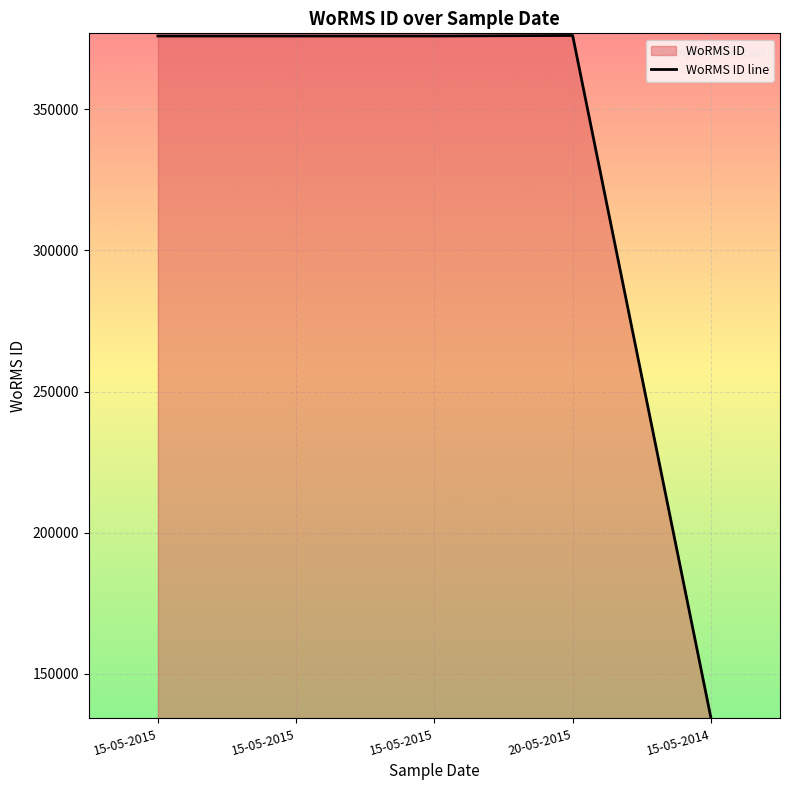

What is the difference between the maximum and minimum values?

241544